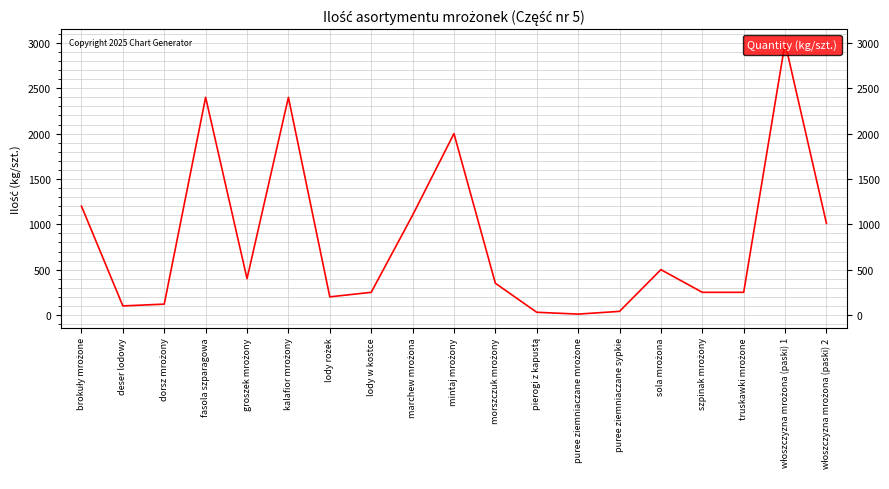

What is the minimum value shown in the chart?

10